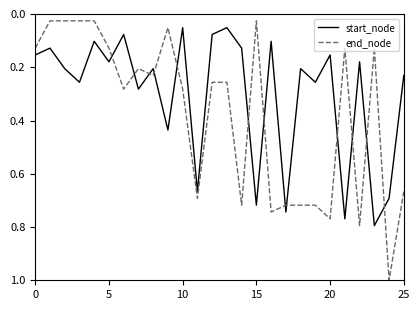

What is the difference between the maximum and minimum values in the end_node series?

1.0